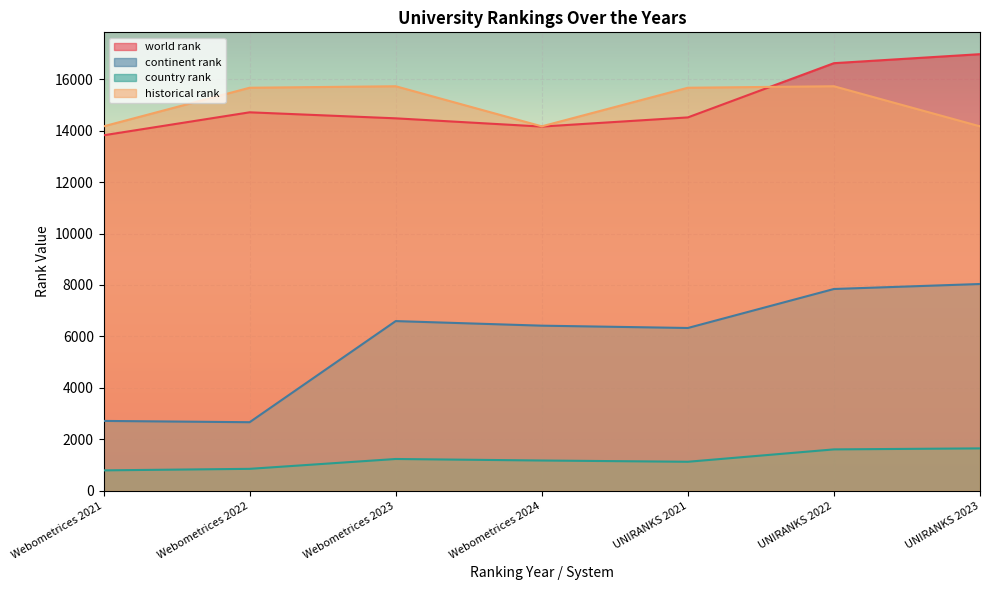

How many times do world rank and historical rank cross each other?

1